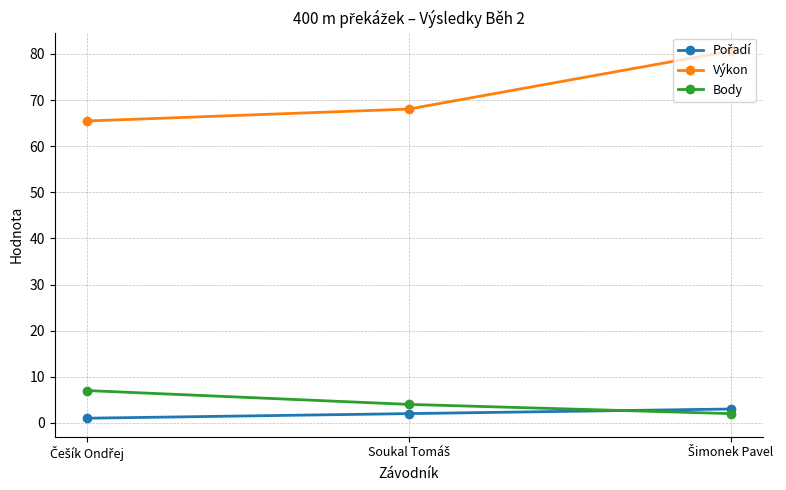

What is the difference between the maximum and minimum values in the Výkon series?

15.2